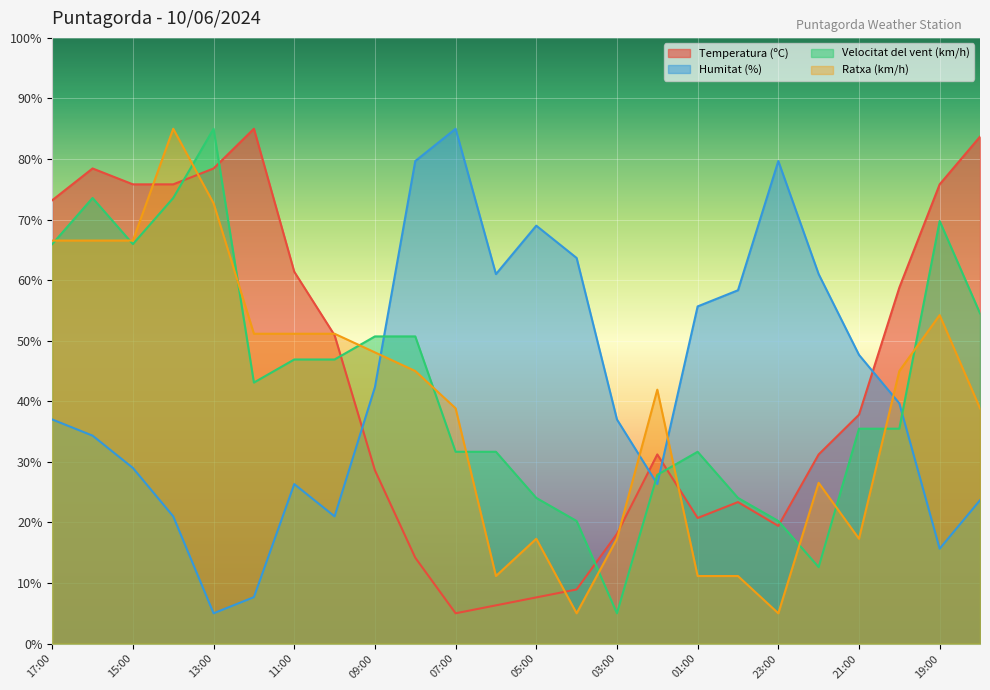

Is it true that Humitat (%) equals 58.3 at 00:00?

True